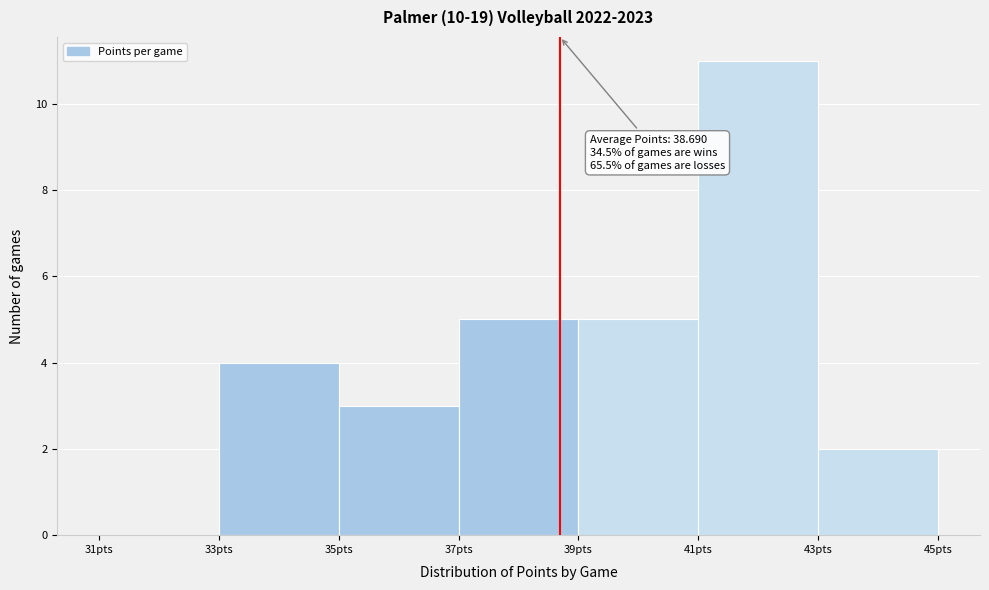

Which range on the x-axis has the tallest bar?

41 to 43